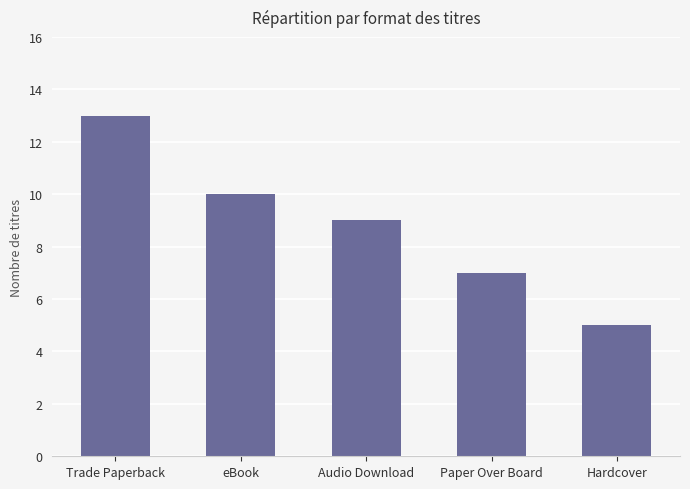

What is the difference between the maximum and minimum values?

8